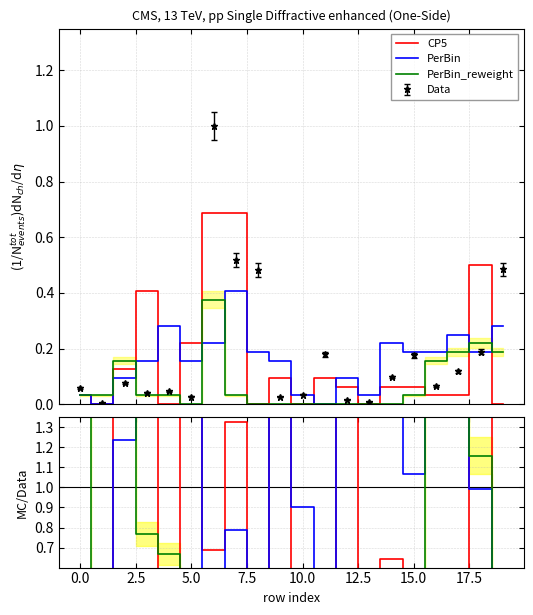

Does the chart display data point markers on the line(s)?

No